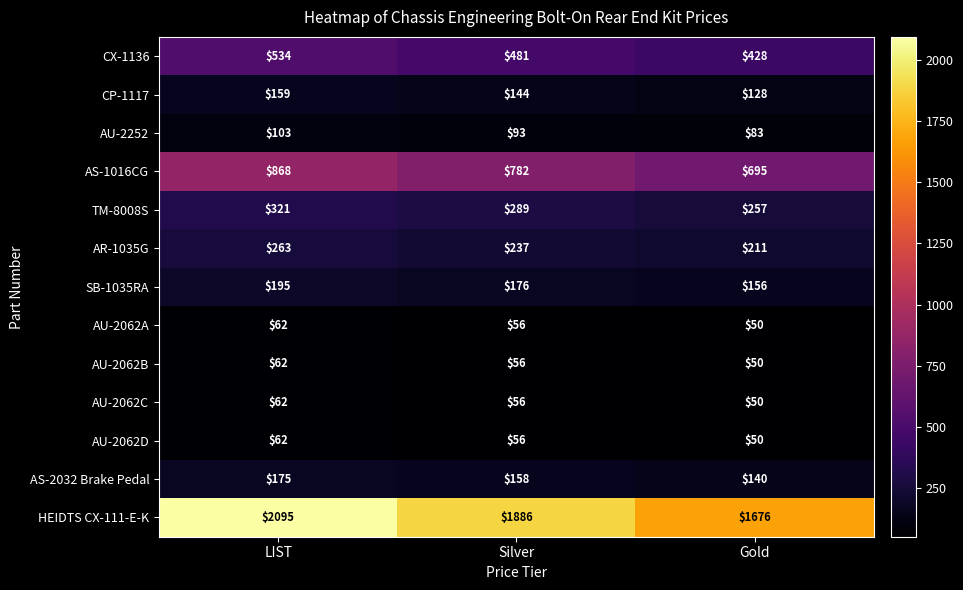

What is the approximate value of CX-1136 at Silver, to the nearest 50?

500